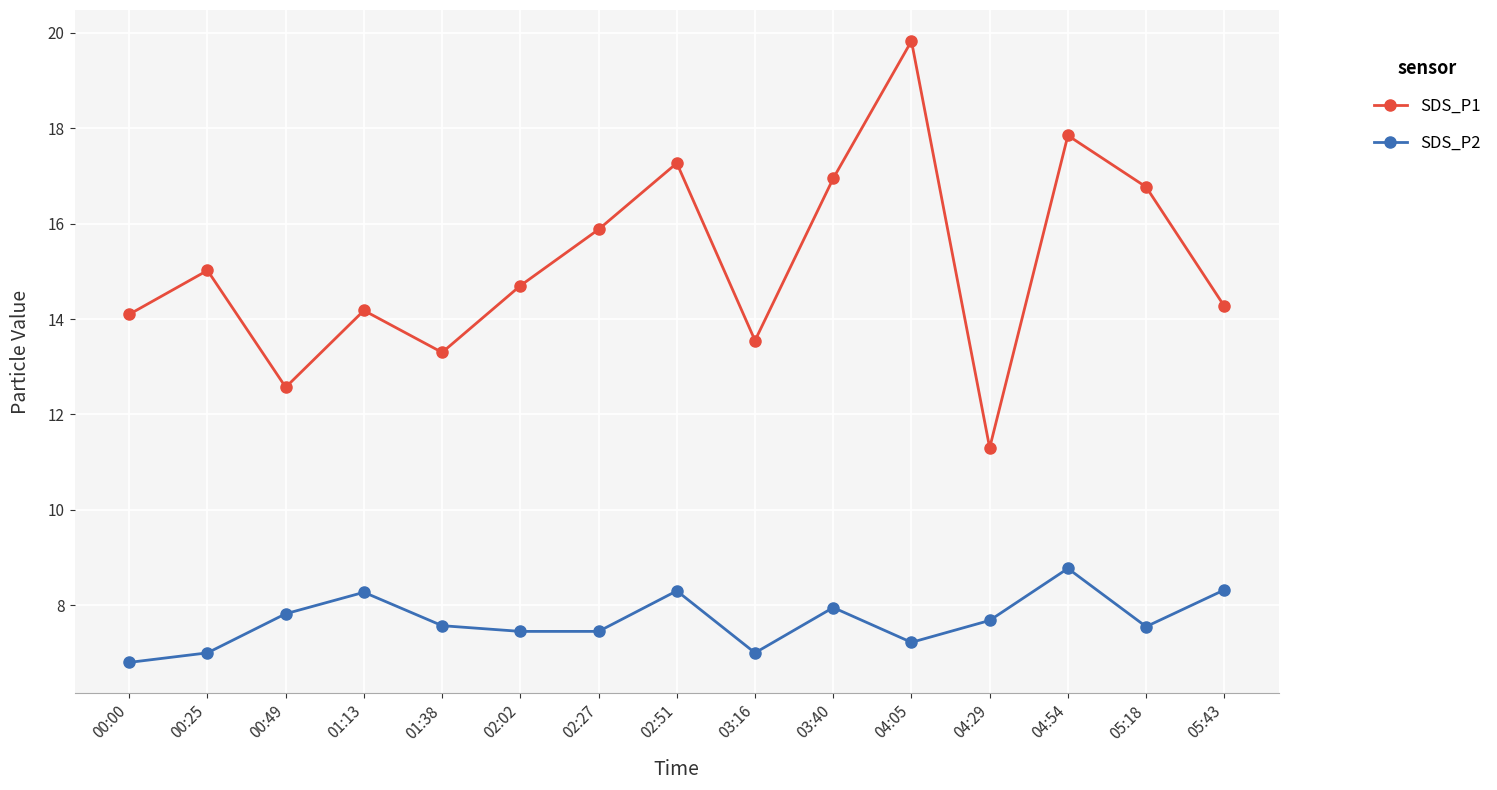

Count the number of data series in this chart.

2